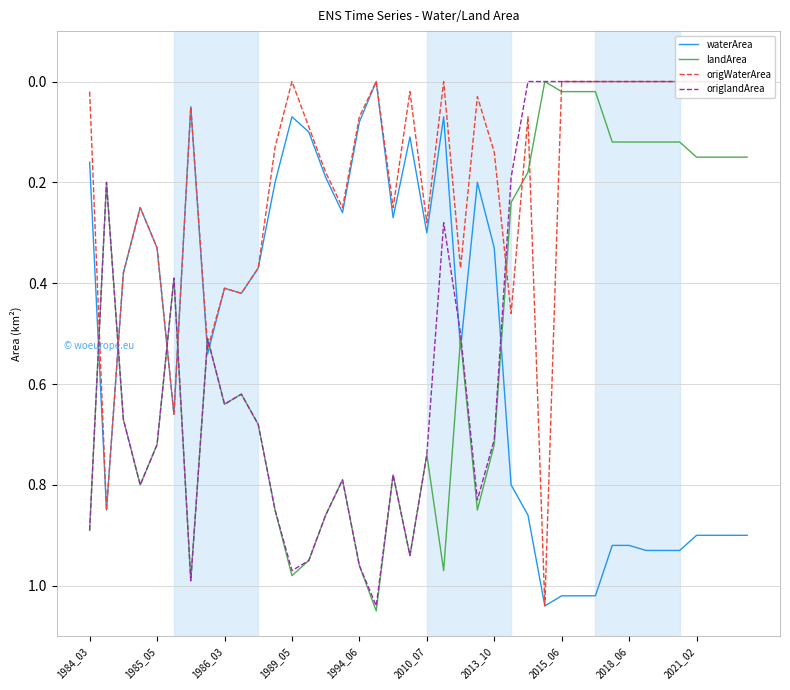

What are all the series names shown in the legend?

waterArea, landArea, origWaterArea, origlandArea